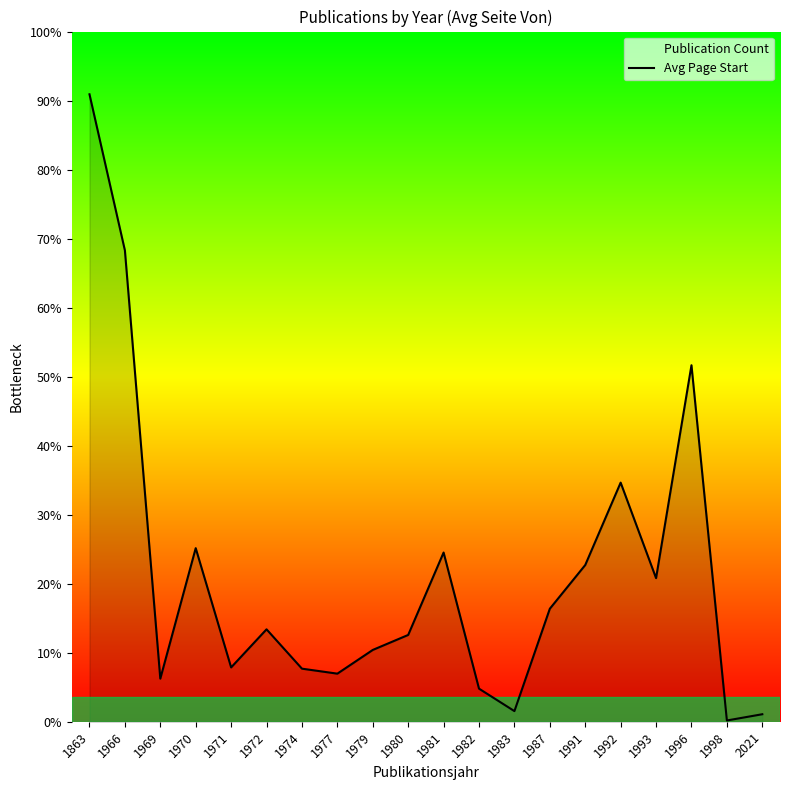

Approximately how many times larger is the value at 1969 compared to 1974?

0.8